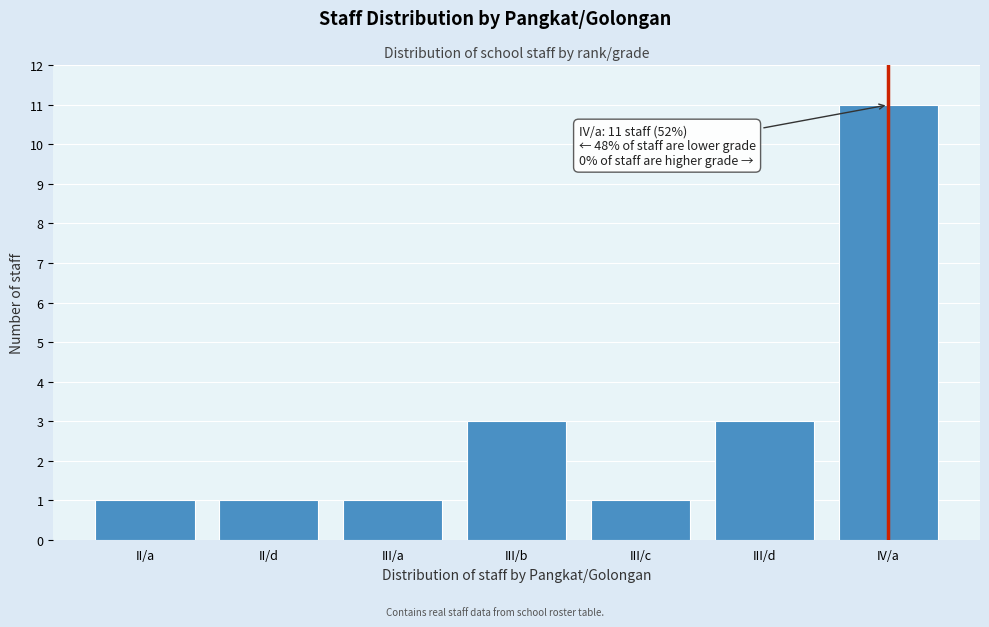

Reading left to right, what are all the values shown in this chart?

1	1	1	3	1	3	11